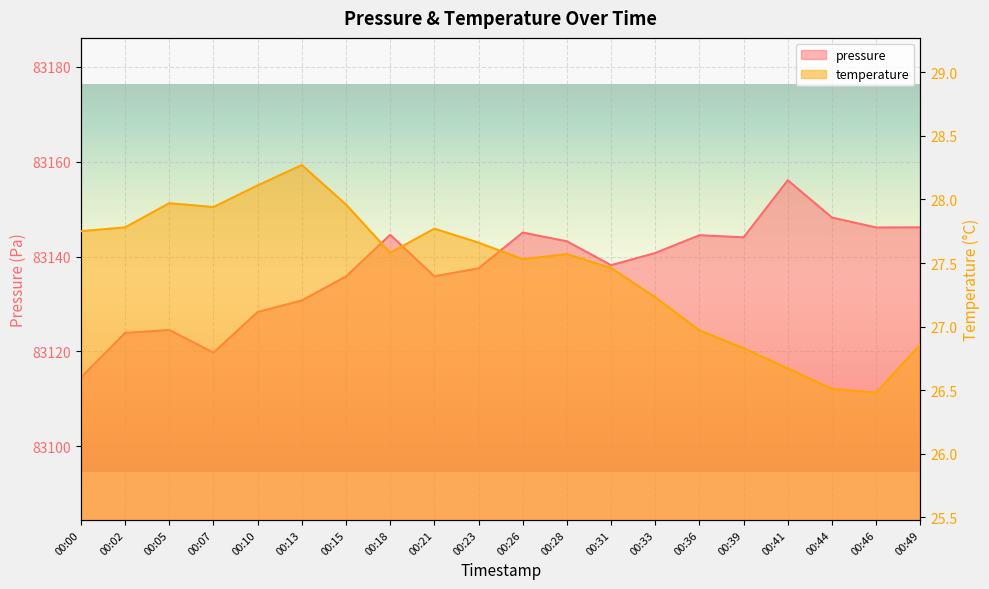

Which series has the largest range (max minus min)?

pressure